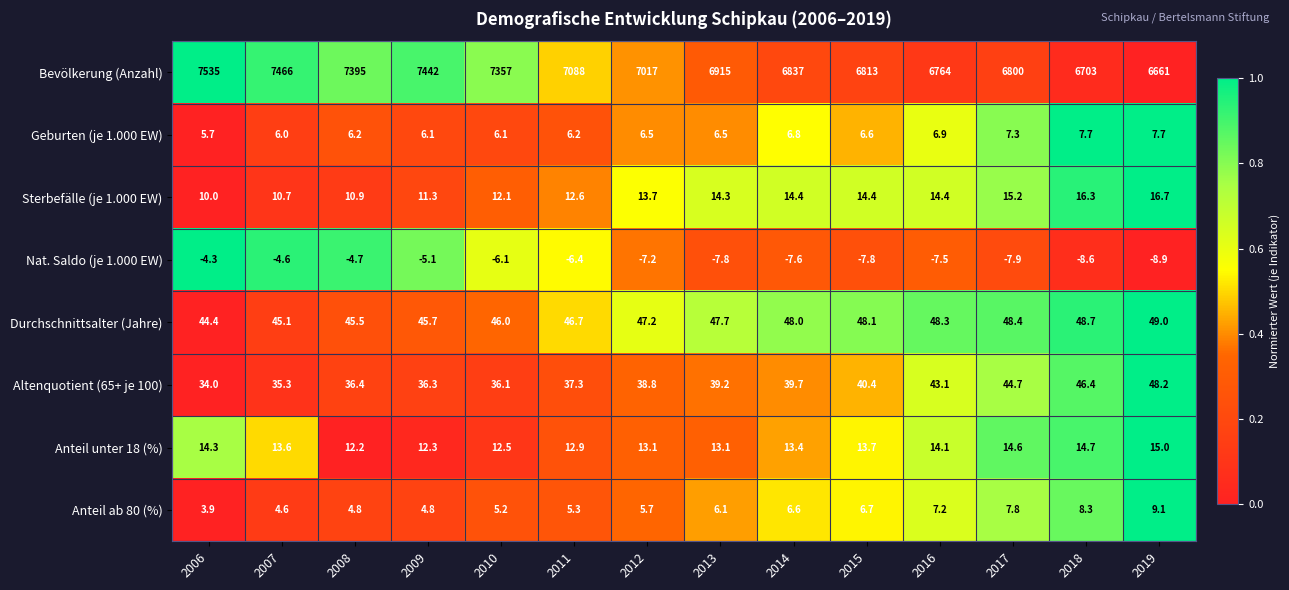

What is the maximum value shown in the chart?

7535.0